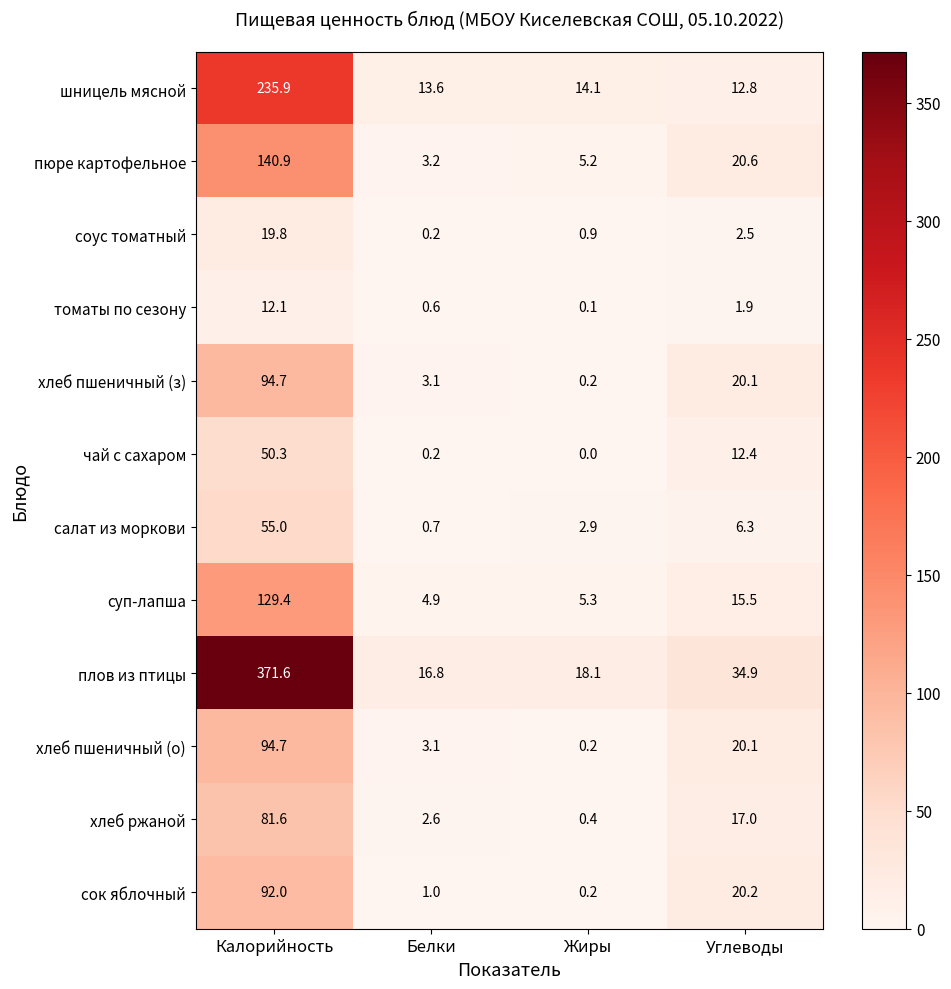

List the labels in order of хлеб пшеничный (з) value, largest first.

Калорийность, Углеводы, Белки, Жиры